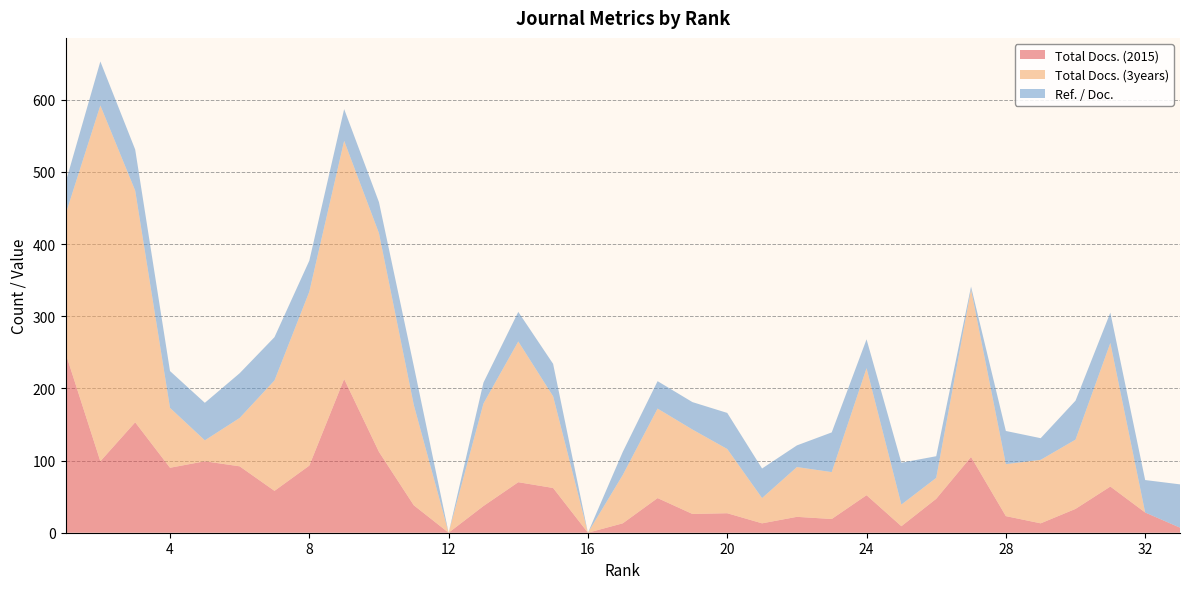

Reading right to left, transcribe all the data shown in this chart.

Total Docs. (2015): 33=7	32=28	31=64	30=33	29=13	28=23	27=105	26=47	25=9	24=52	23=19	22=22	21=13	20=27	19=26	18=48	17=13	16=0	15=62	14=70	13=37	12=0	11=38	10=112	9=213	8=93	7=58	6=92	5=99	4=90	3=153	2=99	1=249
Total Docs. (3years): 33=0	32=0	31=199	30=96	29=88	28=72	27=232	26=29	25=30	24=176	23=65	22=69	21=35	20=89	19=117	18=124	17=67	16=0	15=127	14=195	13=142	12=0	11=139	10=303	9=330	8=241	7=153	6=67	5=29	4=83	3=321	2=493	1=192
Ref. / Doc.: 33=60	32=45	31=42	30=54	29=30	28=46	27=4	26=30	25=58	24=40	23=55	22=30	21=41	20=50	19=38	18=38	17=32	16=0	15=45	14=41	13=29	12=0	11=54	10=43	9=44	8=43	7=60	6=62	5=52	4=51	3=57	2=61	1=44